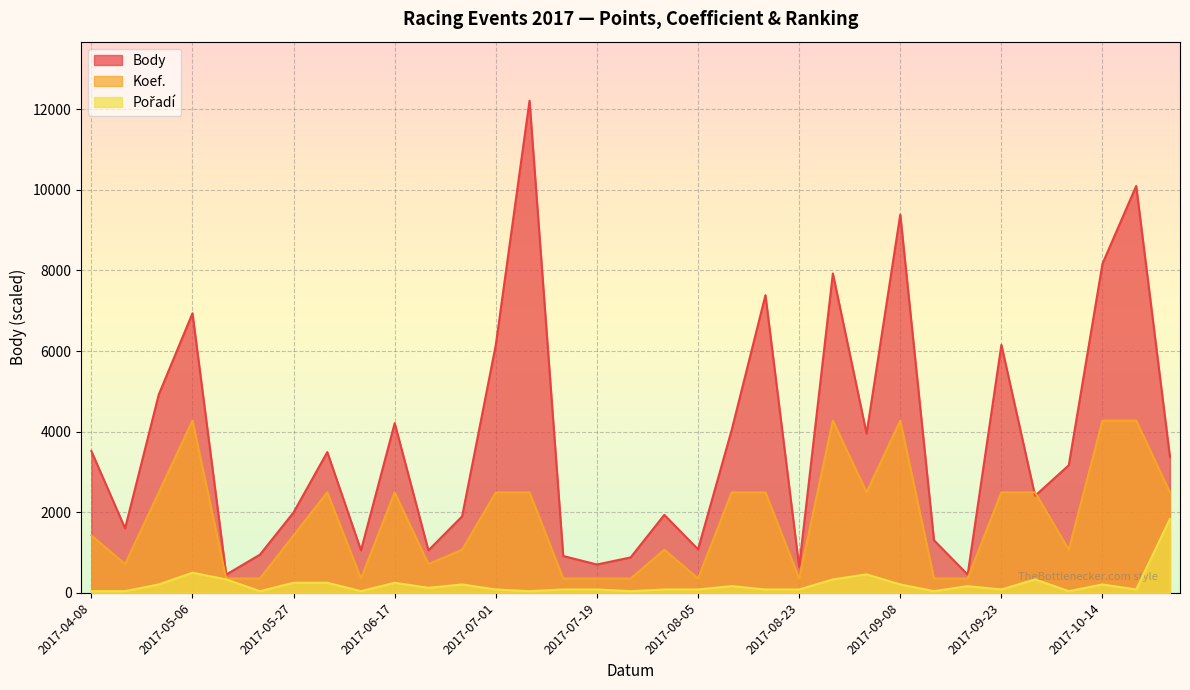

True or false: Koef. has a value of 490.4 at 2017-06-14.

False